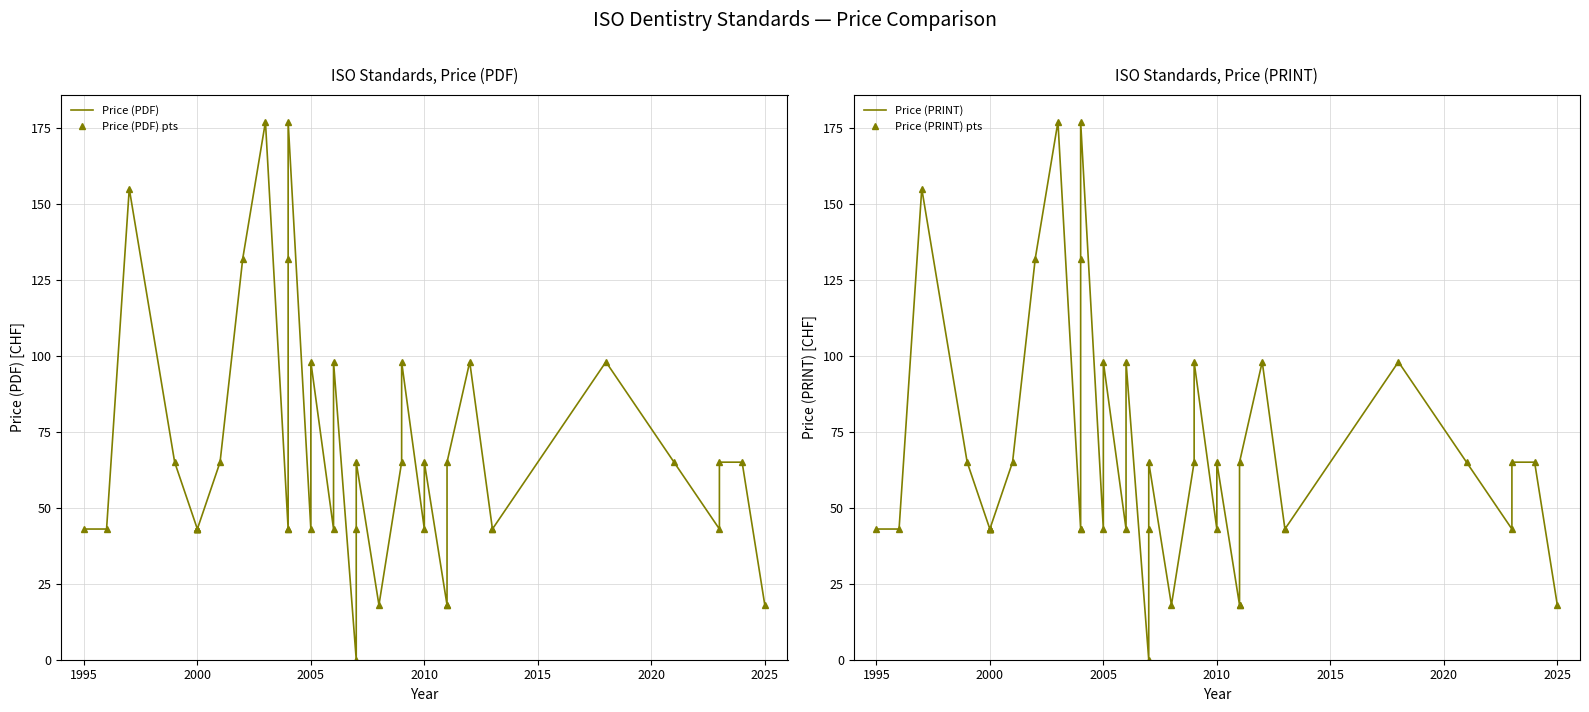

Which has a higher value, 2000 or 2025?

2000